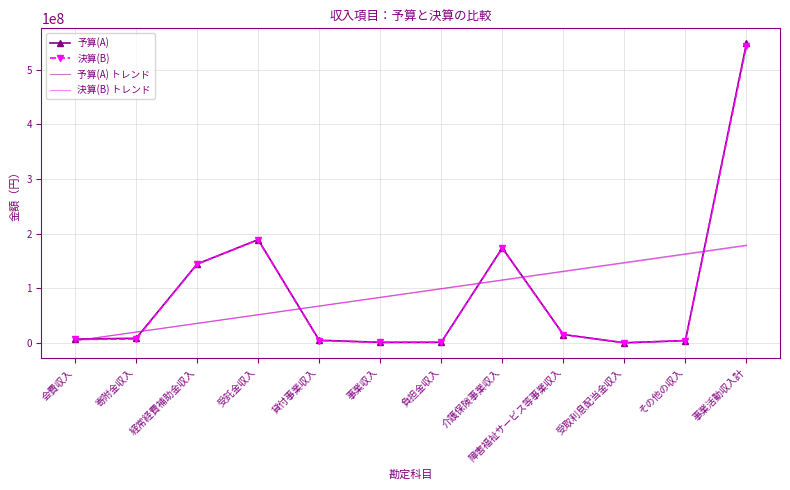

The 決算(B) トレンド series shows 84162075.0 at 受託金収入. True or false?

False